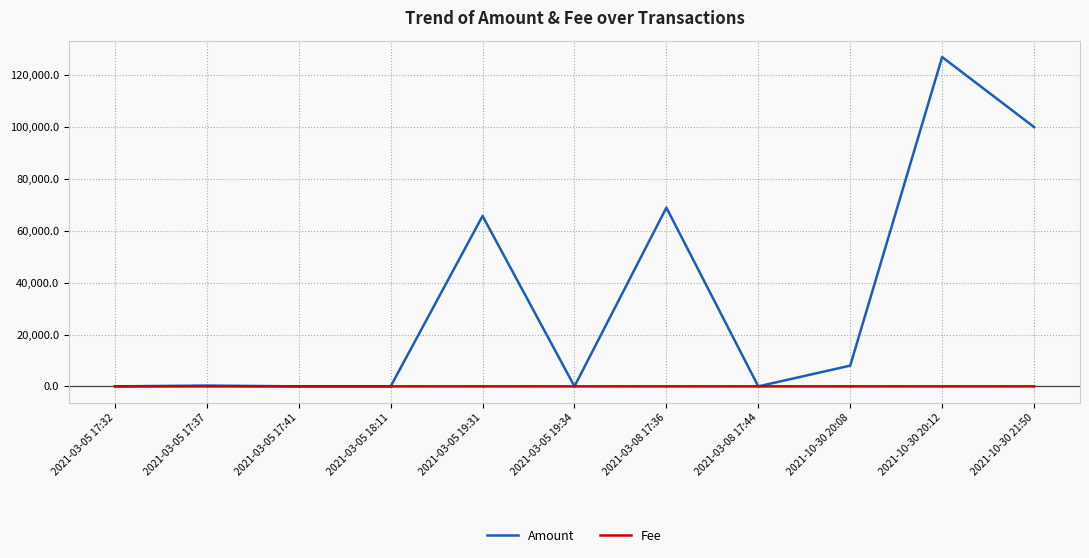

At how many categories does at least one series exceed 76941?

2